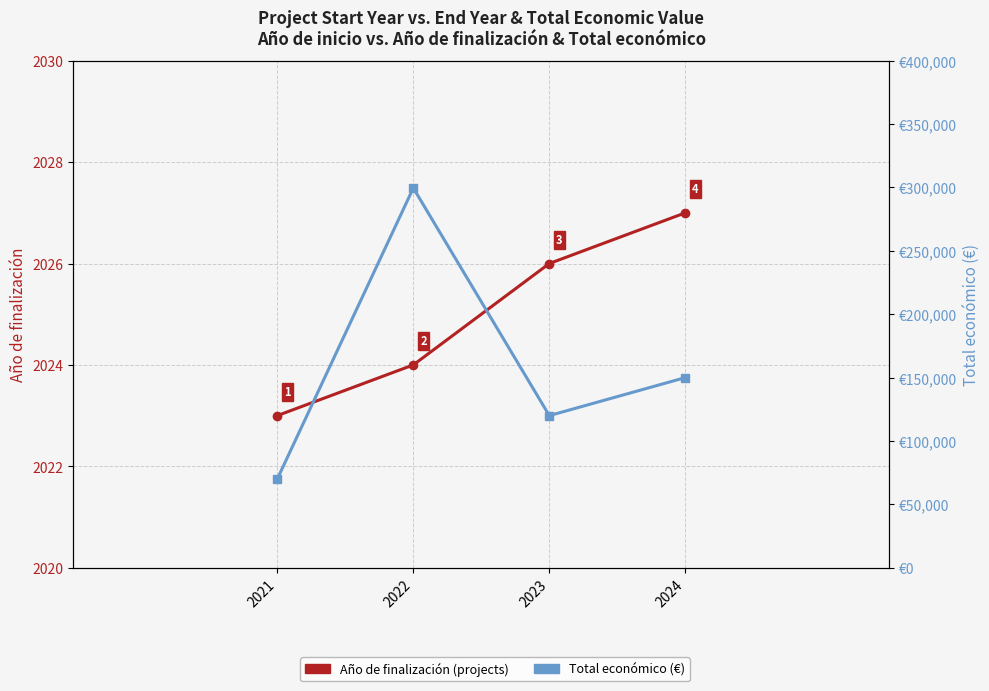

Between 2021 and 2022, which series saw the biggest shift?

Total económico (€)